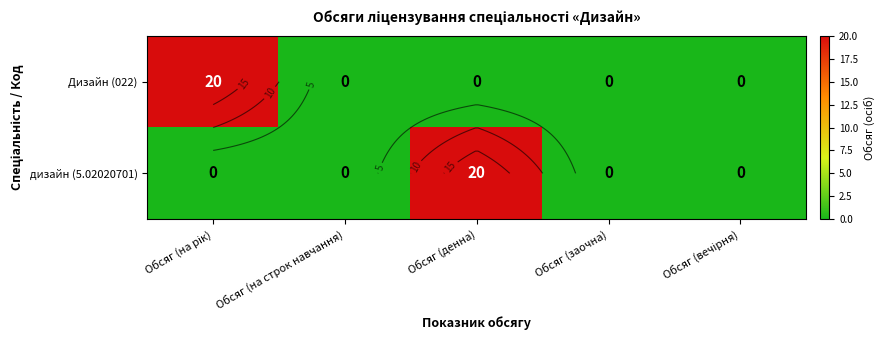

Which category has the highest value in the дизайн (5.02020701) series?

Обсяг (денна)